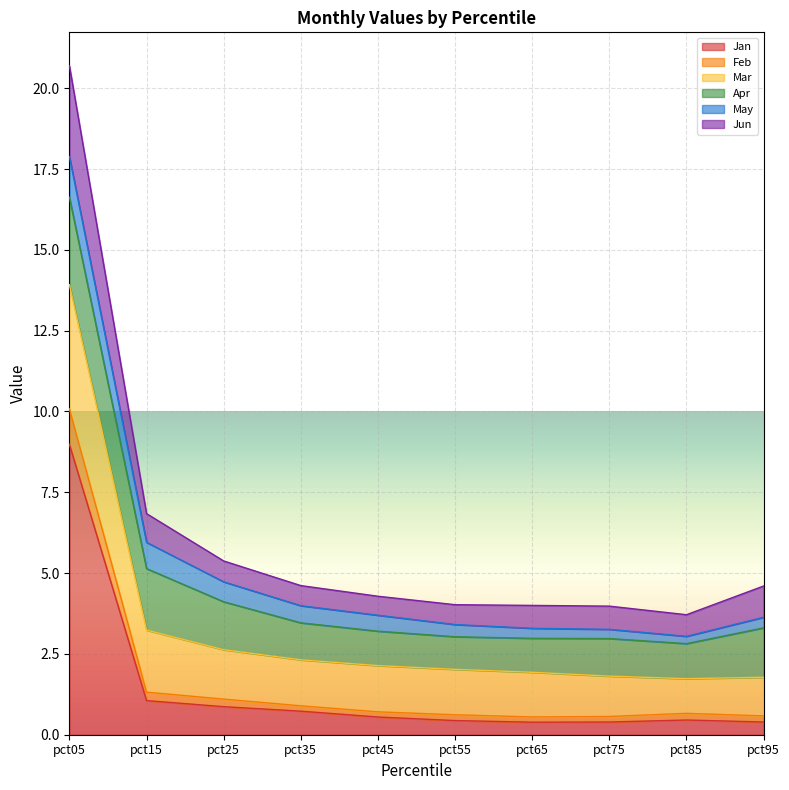

At which label does Jan reach its peak?

pct05